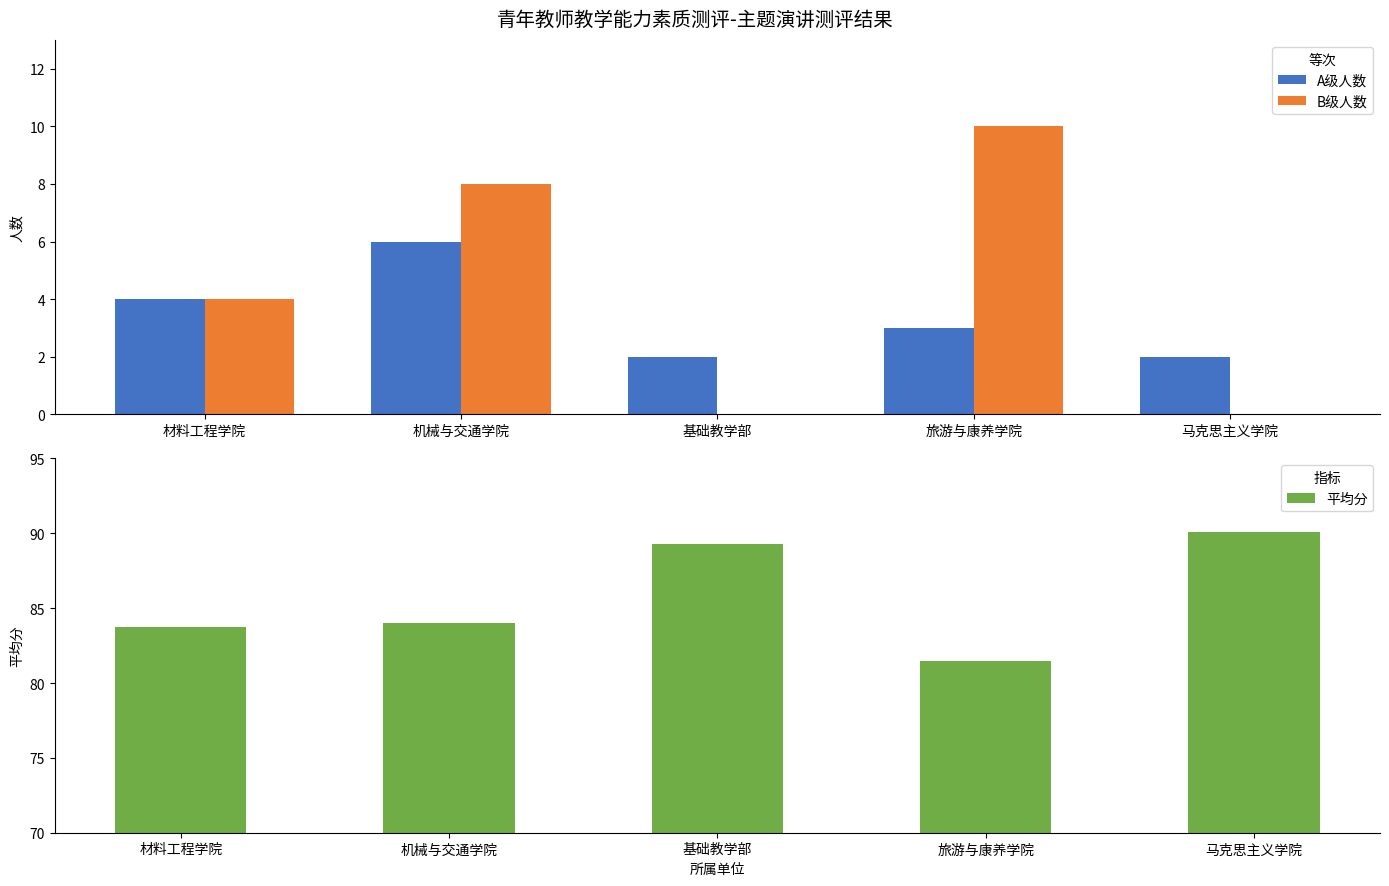

What is the minimum value for 平均分?

81.5